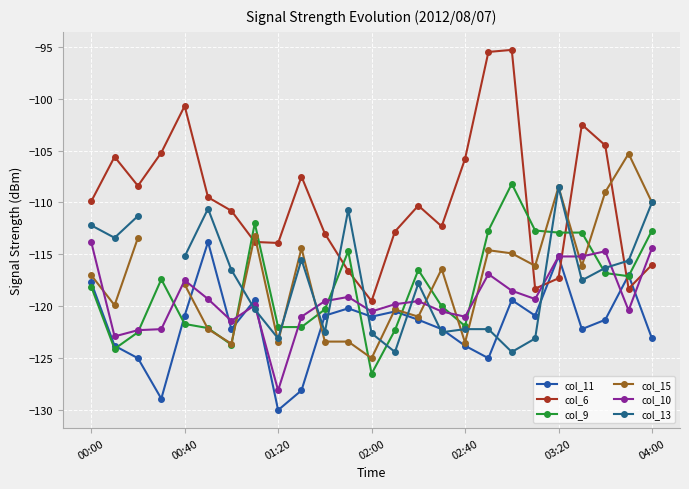

Which series has the largest range (max minus min)?

col_6